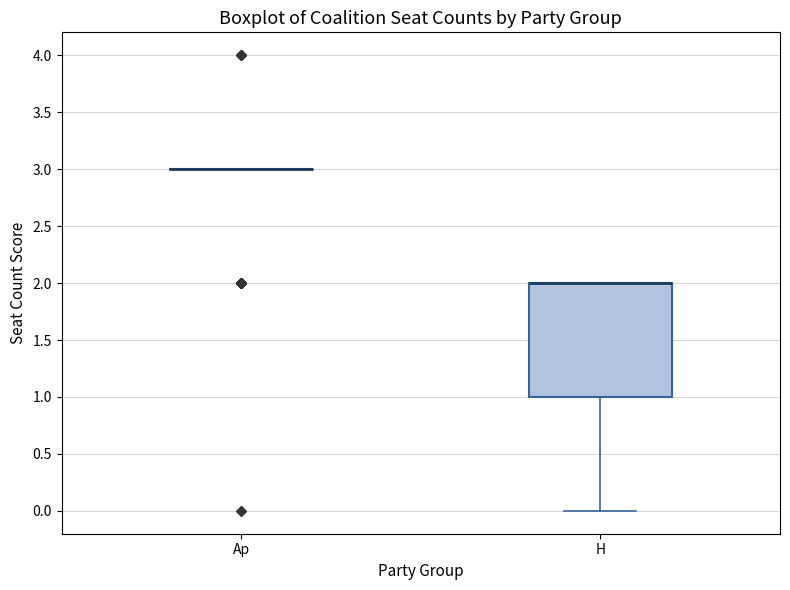

Reading left to right, read every box against the y-axis: the position of its median line, the range the box covers, and the ends of its whiskers. The values are not printed on the chart, so give them approximately, as read against the axis.

Ap: box collapsed to a line at 3, whiskers 3 to 3
H: median 2 (drawn on the box's upper edge), box 1 to 2, whiskers 0 to 2